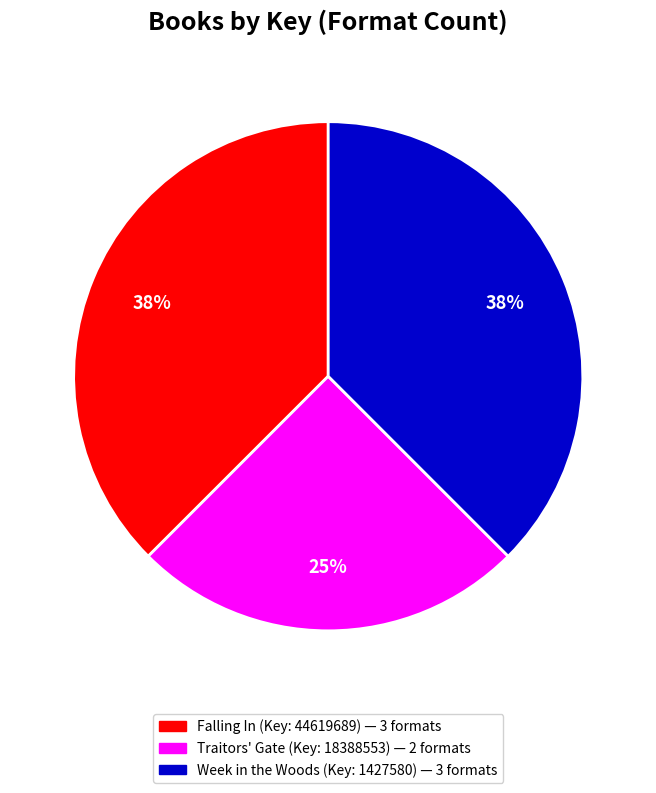

Does any single category account for the majority?

No